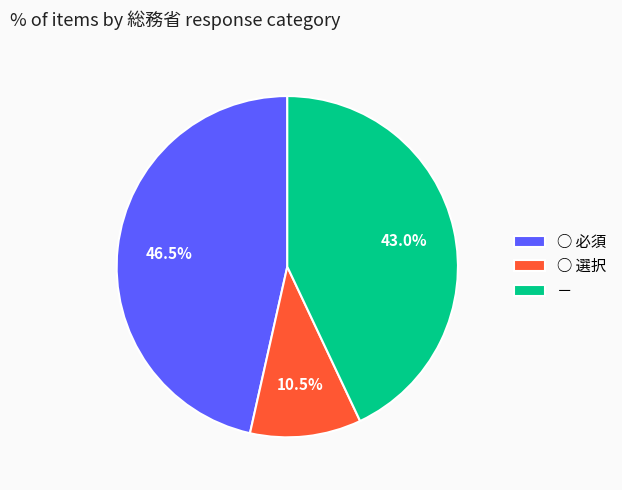

To the nearest percent, what is the average slice percentage?

33%